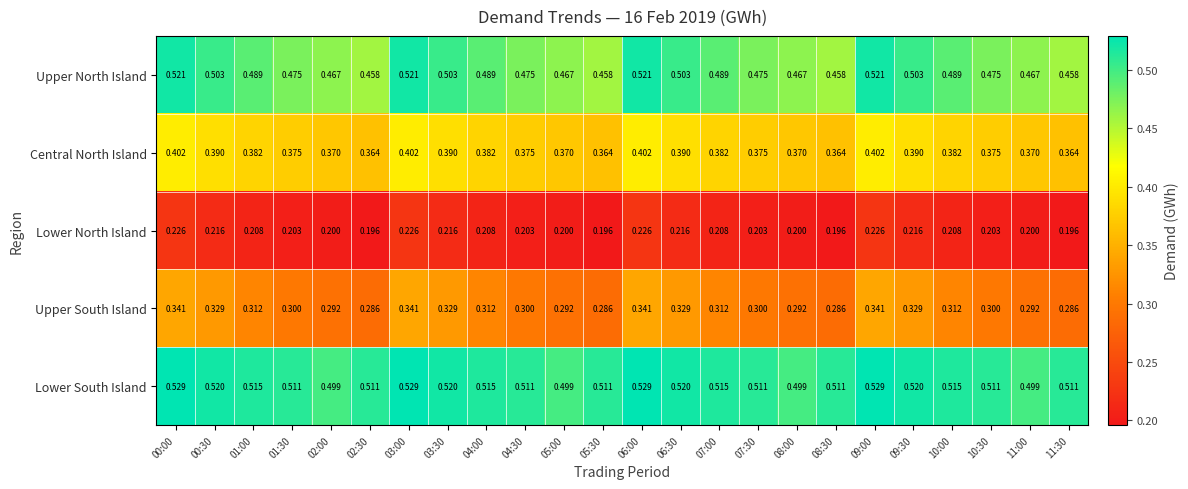

Which series has the largest total across all categories?

Lower South Island